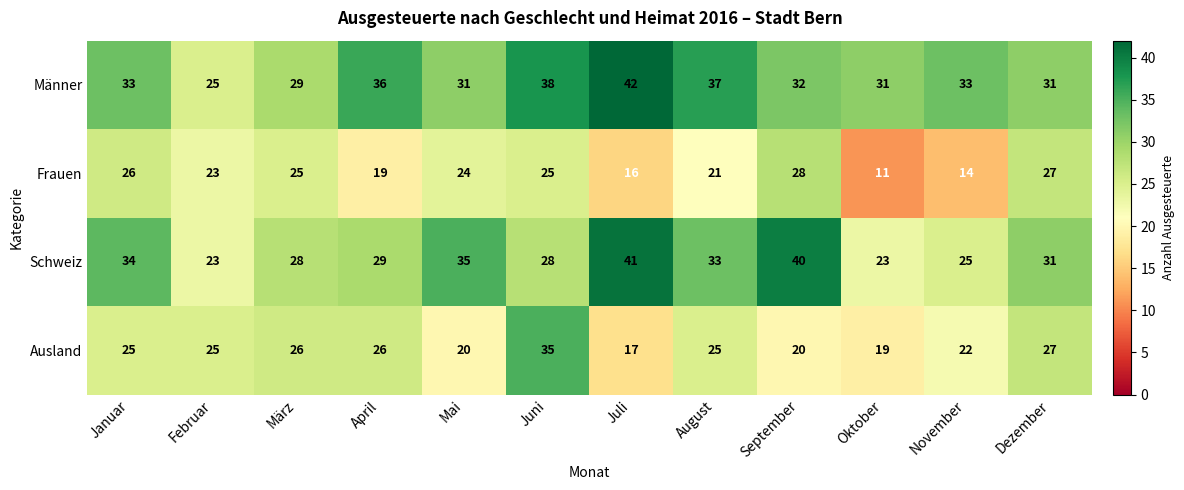

At which category is the sum across all series the highest?

Juni